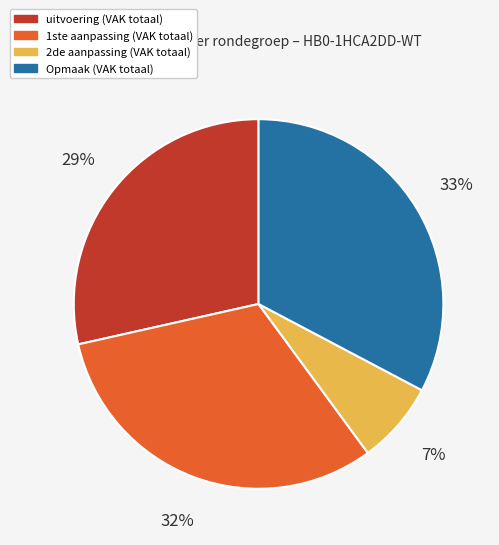

How many slices are in this pie chart?

4